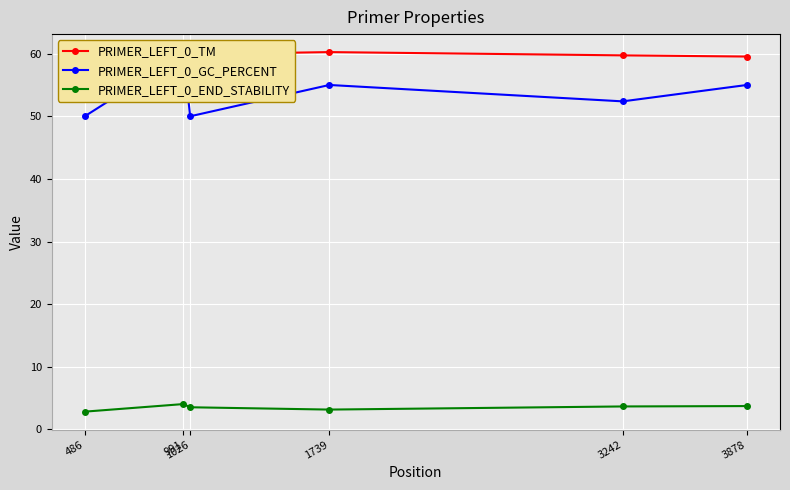

How many values in the PRIMER_LEFT_0_END_STABILITY series exceed 3?

5